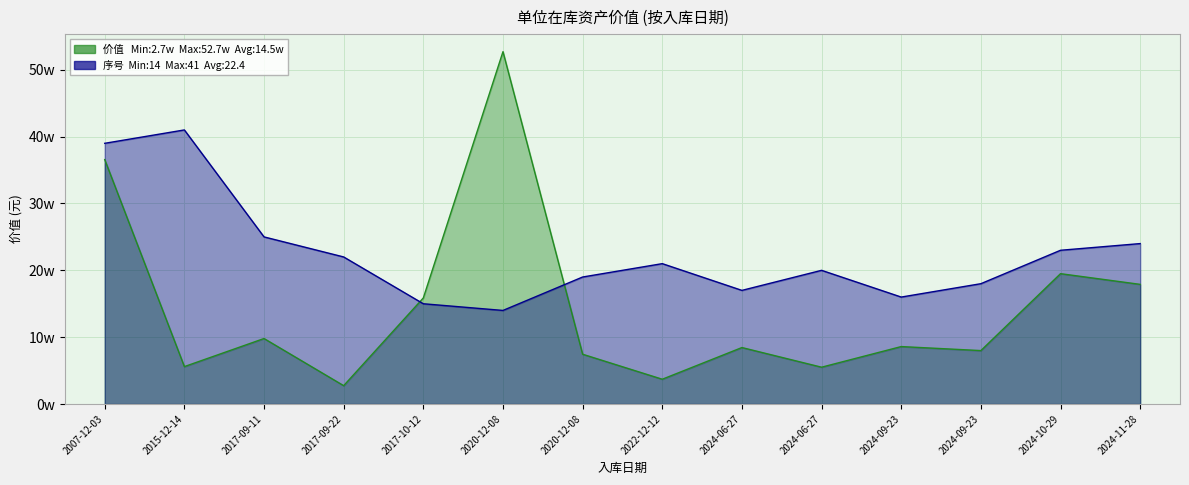

Which series changed the most between 2020-12-08 and 2024-10-29?

价值